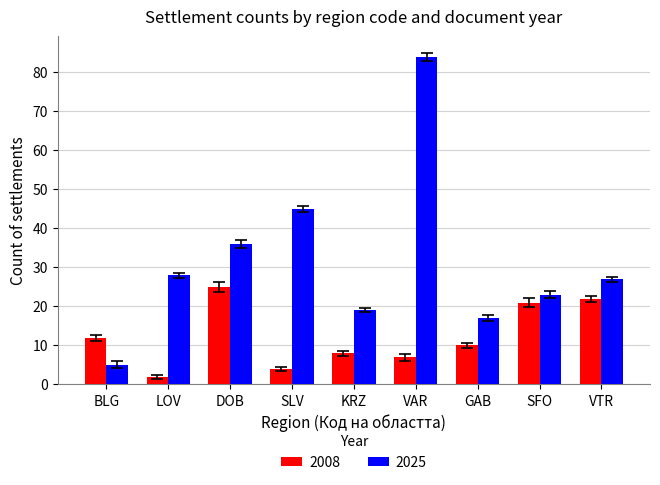

What is the label of the 5th bar from the right?

KRZ